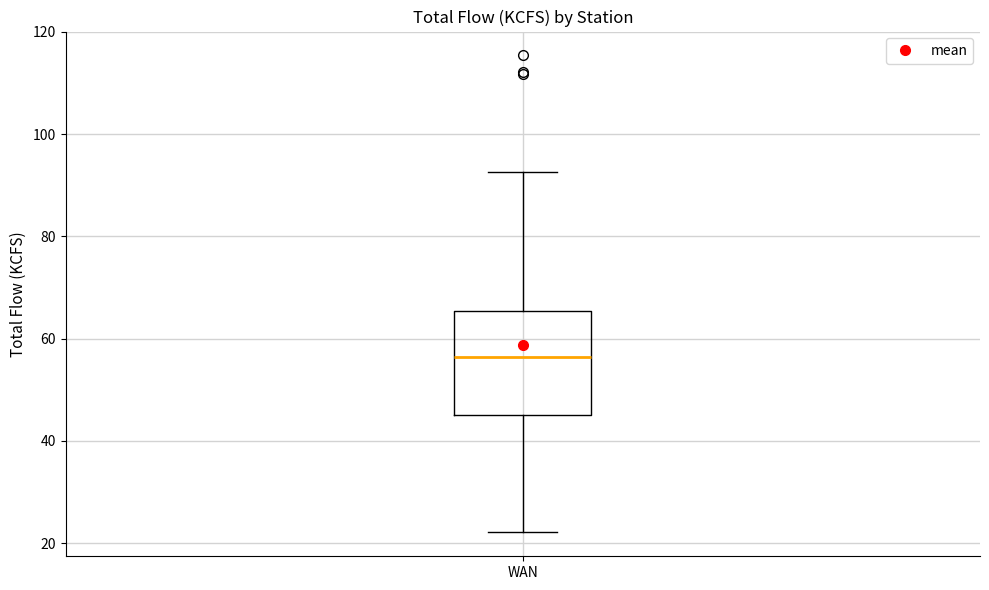

Transcribe this box plot: give where the median line is, the range the box spans, and where the two whiskers end, as read against the y-axis. The values are not printed on the chart, so give them approximately, as read against the axis.

median 56, box 46 to 66, whiskers 22 to 92